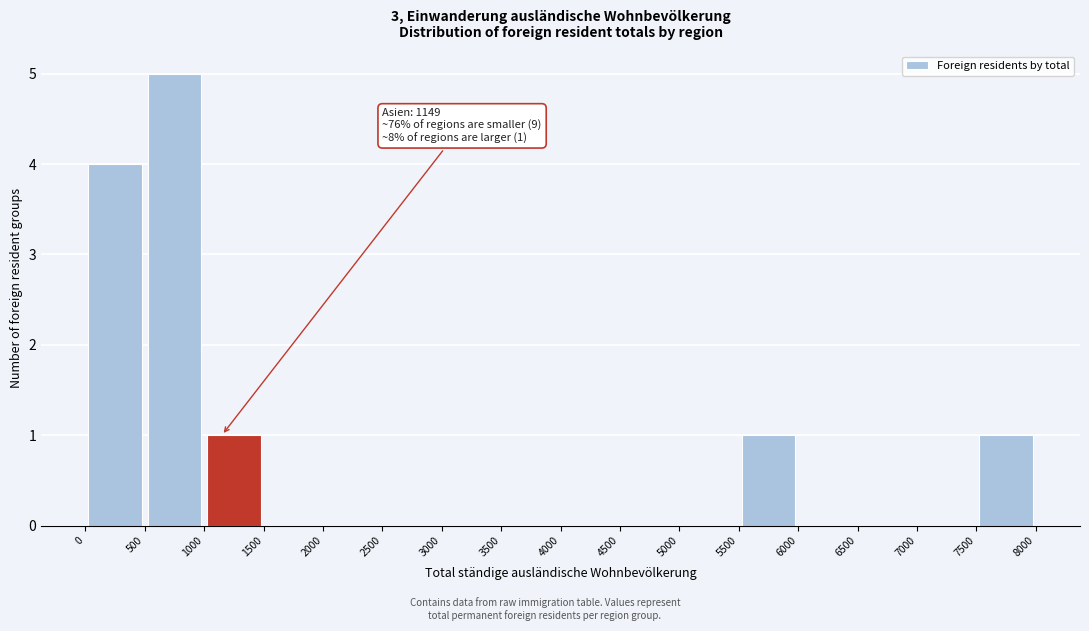

Which range on the x-axis has the tallest bar?

500 to 1000